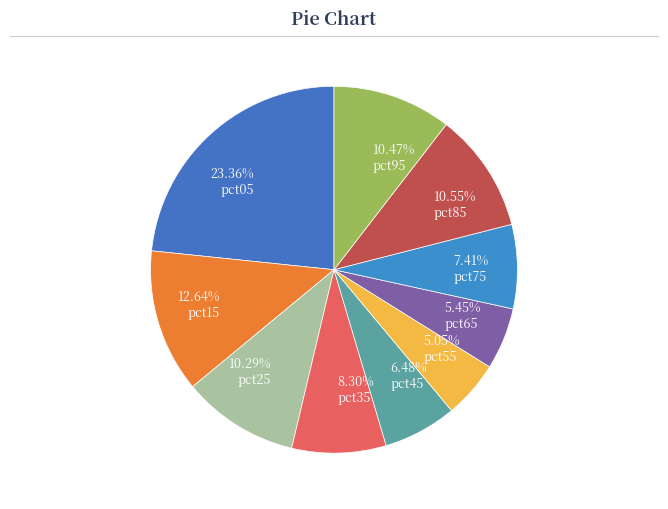

Is there a majority slice in this chart?

No